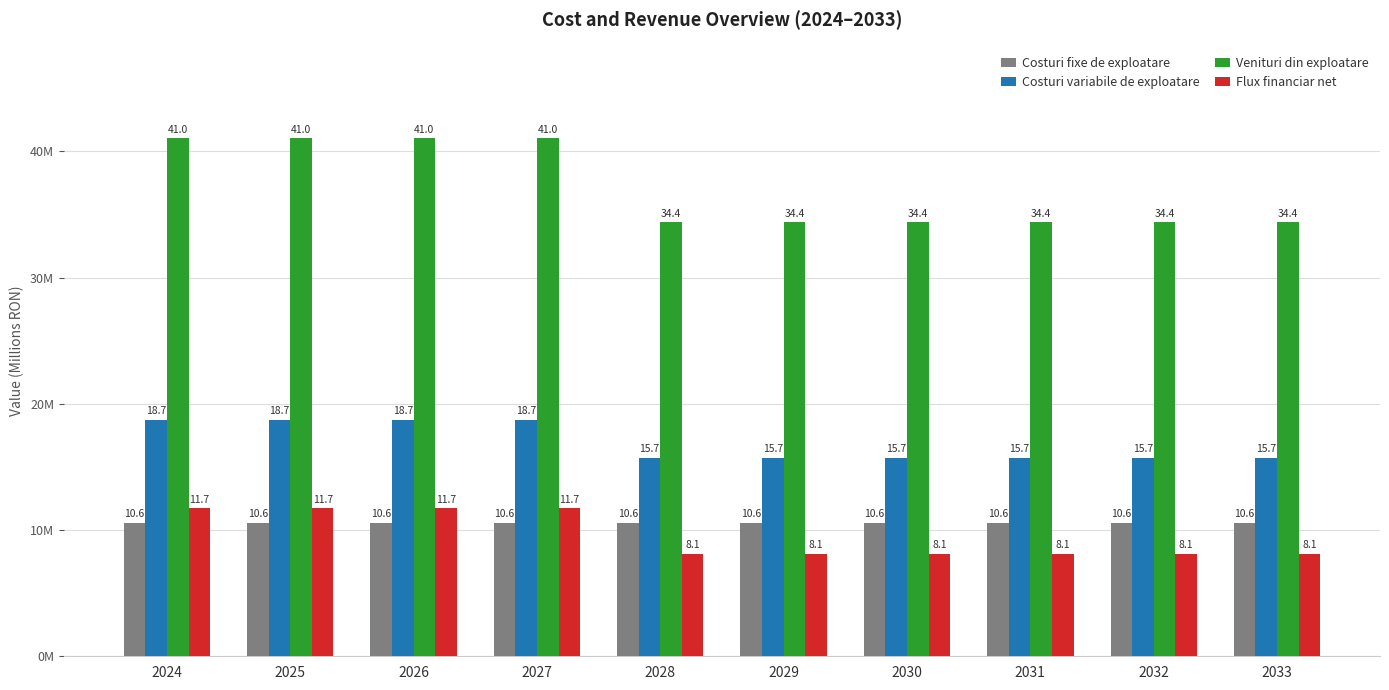

Reading left to right, what are all the values shown in this chart?

Costuri fixe de exploatare: 2024=10.6	2025=10.6	2026=10.6	2027=10.6	2028=10.6	2029=10.6	2030=10.6	2031=10.6	2032=10.6	2033=10.6
Costuri variabile de exploatare: 2024=18.7	2025=18.7	2026=18.7	2027=18.7	2028=15.7	2029=15.7	2030=15.7	2031=15.7	2032=15.7	2033=15.7
Venituri din exploatare: 2024=41.0	2025=41.0	2026=41.0	2027=41.0	2028=34.4	2029=34.4	2030=34.4	2031=34.4	2032=34.4	2033=34.4
Flux financiar net: 2024=11.7	2025=11.7	2026=11.7	2027=11.7	2028=8.1	2029=8.1	2030=8.1	2031=8.1	2032=8.1	2033=8.1